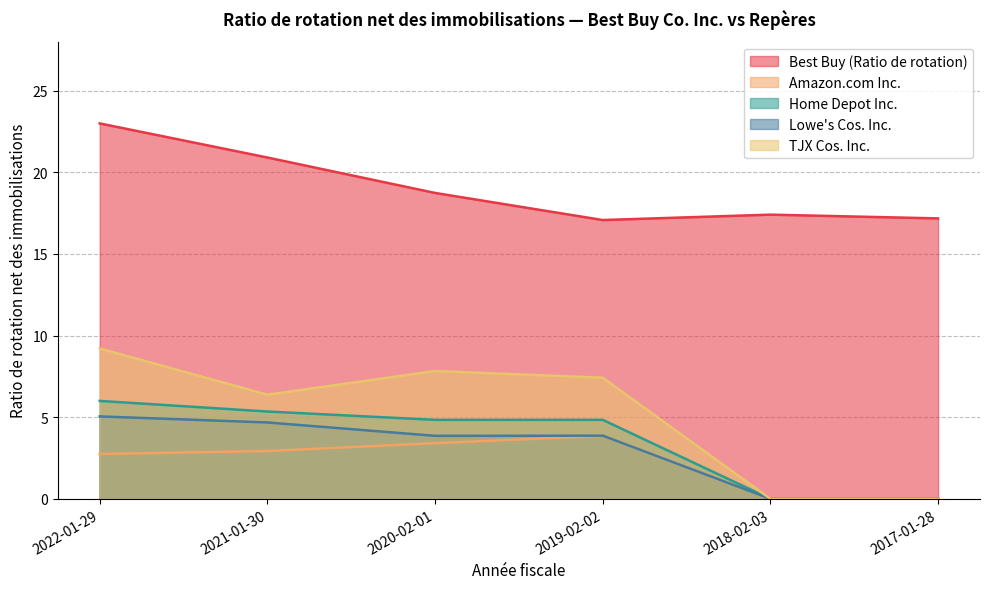

Reading left to right, list all the values displayed in this chart.

Best Buy (Ratio de rotation): 2022-01-29=23.0	2021-01-30=20.9	2020-02-01=18.7	2019-02-02=17.1	2018-02-03=17.4	2017-01-28=17.2
Amazon.com Inc.: 2022-01-29=2.8	2021-01-30=2.9	2020-02-01=3.4	2019-02-02=3.9	2018-02-03=0.0	2017-01-28=0.0
Home Depot Inc.: 2022-01-29=6.0	2021-01-30=5.3	2020-02-01=4.8	2019-02-02=4.8	2018-02-03=0.0	2017-01-28=0.0
Lowe's Cos. Inc.: 2022-01-29=5.0	2021-01-30=4.7	2020-02-01=3.9	2019-02-02=3.9	2018-02-03=0.0	2017-01-28=0.0
TJX Cos. Inc.: 2022-01-29=9.2	2021-01-30=6.4	2020-02-01=7.8	2019-02-02=7.4	2018-02-03=0.0	2017-01-28=0.0